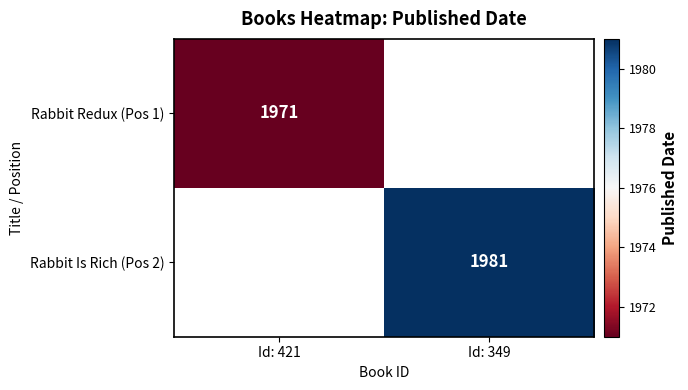

At which category is the sum across all series the highest?

Id: 349